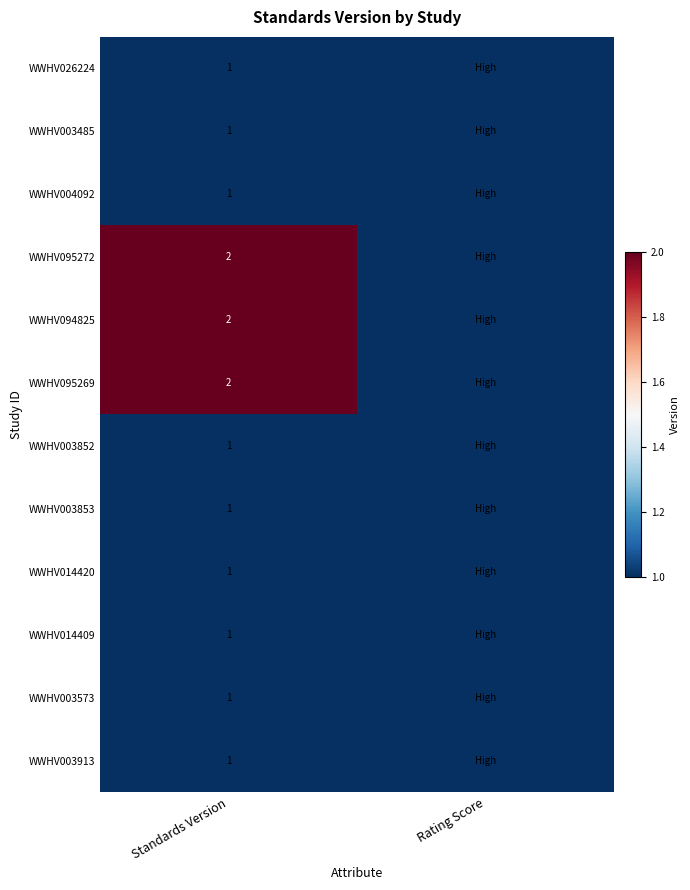

Is it true that WWHV003913 equals 1 at Standards Version?

True